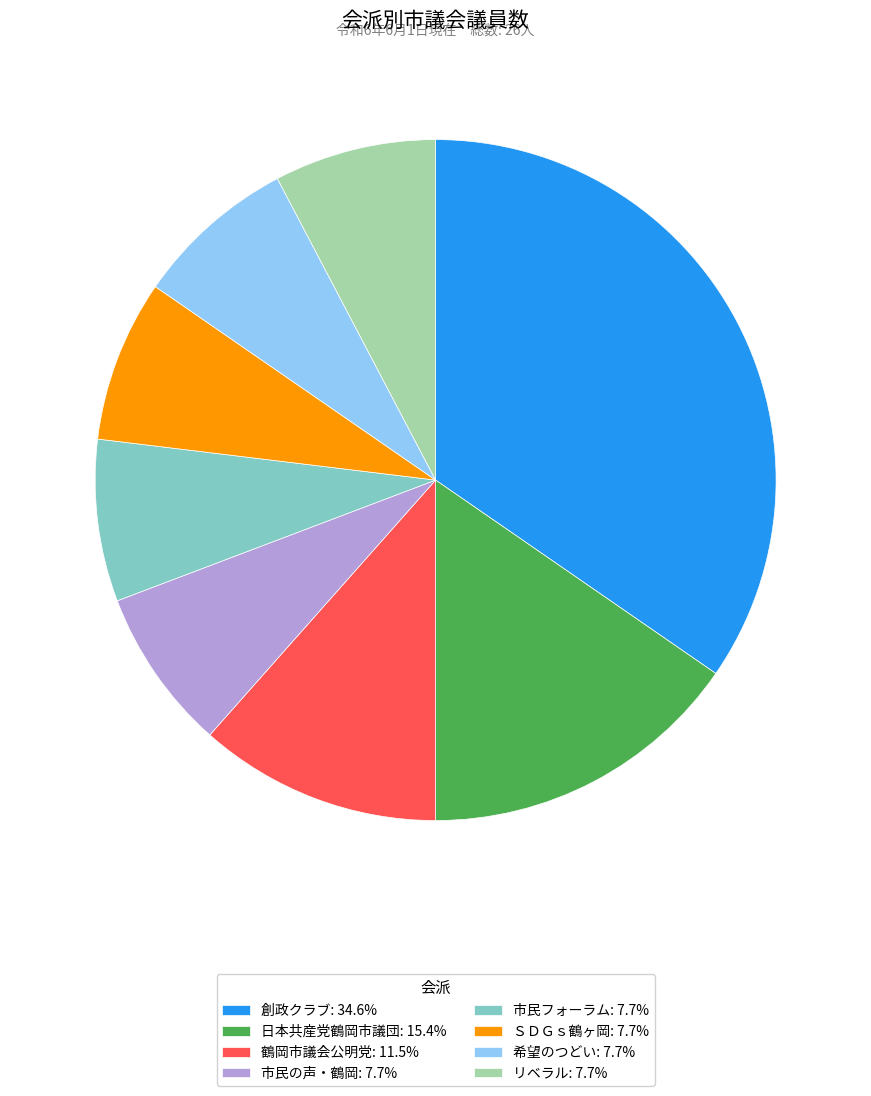

Combined, do 創政クラブ: 34.6% and 希望のつどい: 7.7% account for over 50%?

No